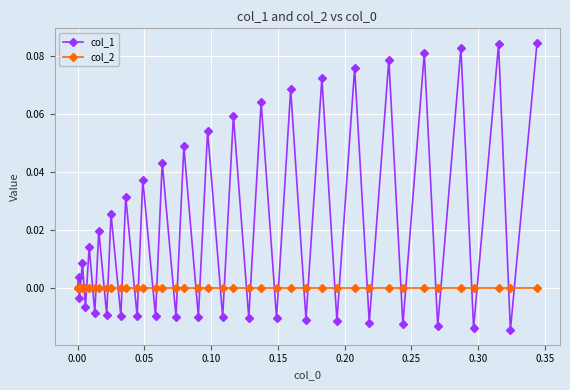

List the series in order of their peak value, highest first.

col_1, col_2